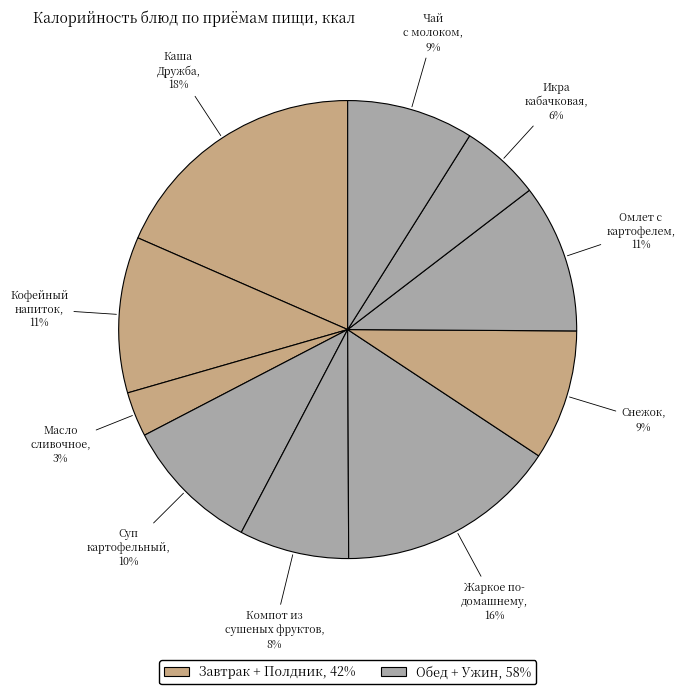

How many segments does this pie chart have?

10